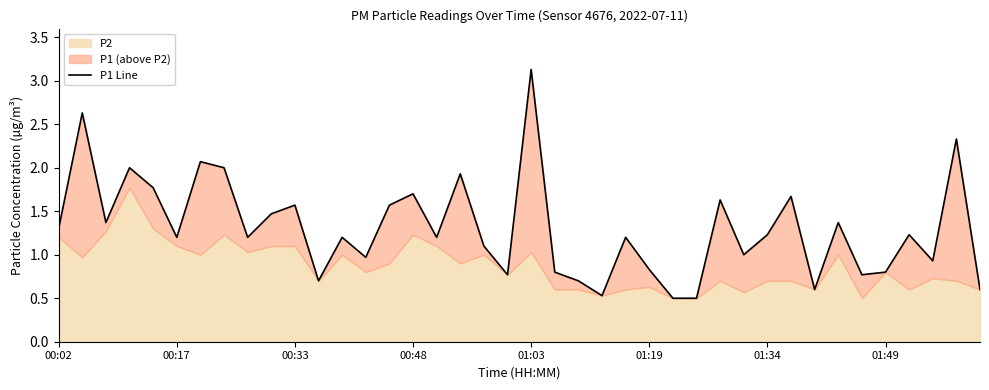

The chart shows a value of 1.6 at 28. True or false?

True